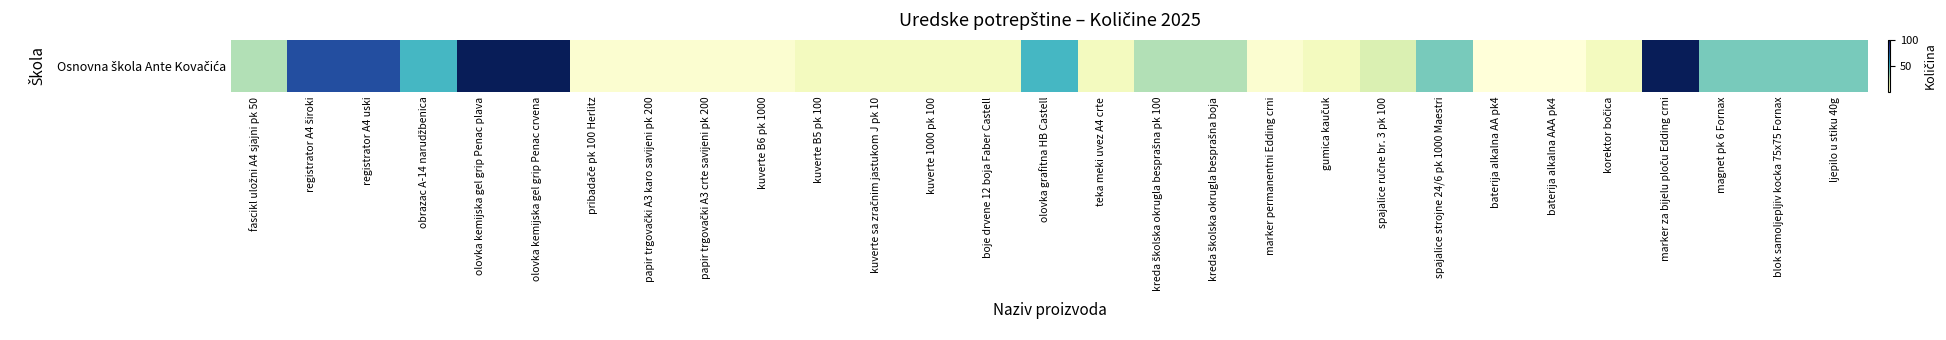

What is the difference between the maximum and minimum values?

98